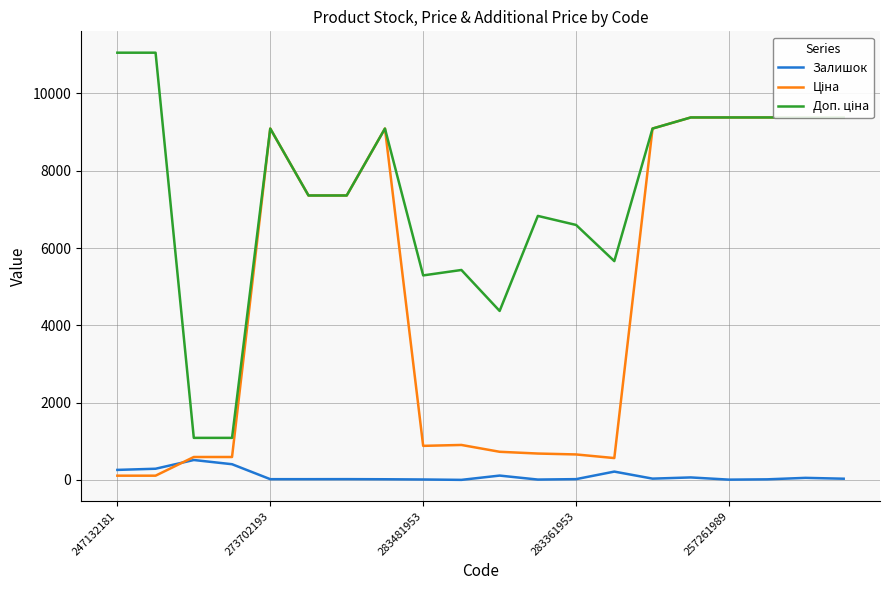

At which category does the chart reach its minimum across all series?

9